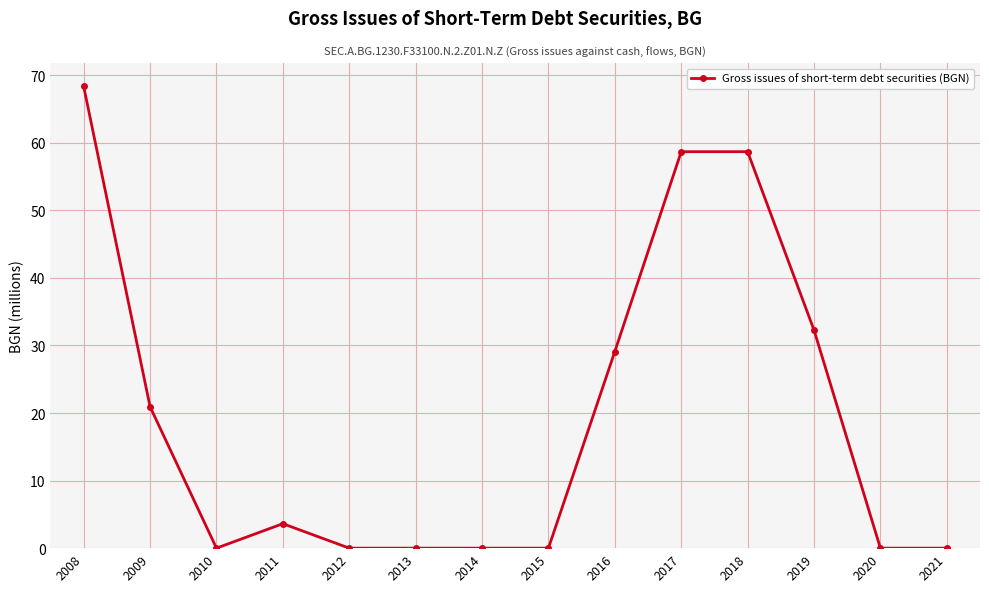

Which label corresponds to the largest value in the chart?

2008